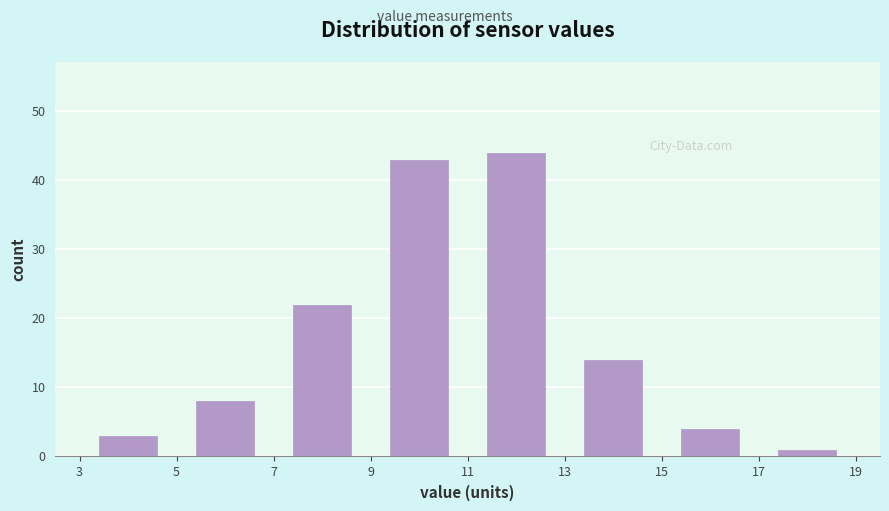

Over which range of the x-axis is the bar tallest?

11 to 13